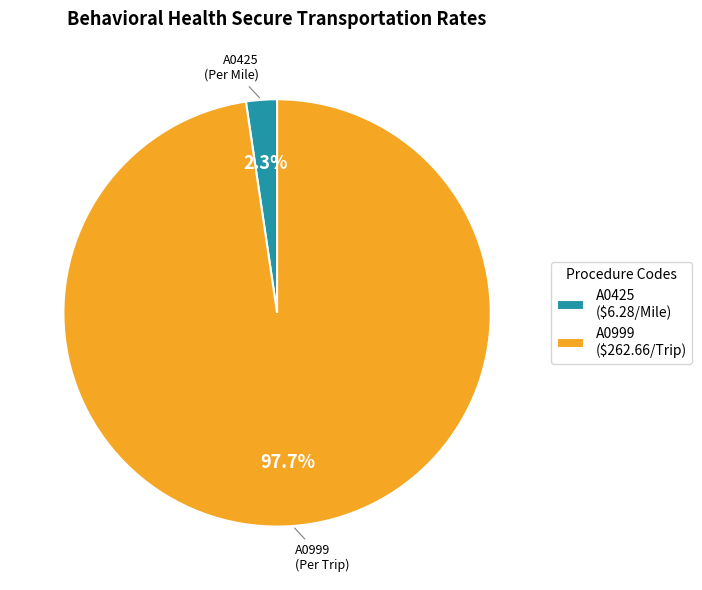

How many segments does this pie chart have?

2